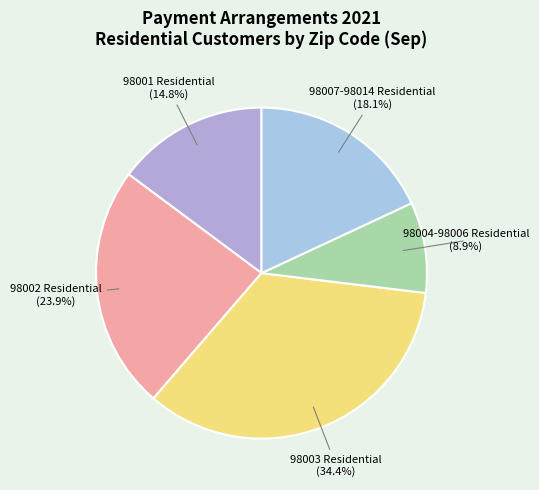

How many segments does this pie chart have?

5